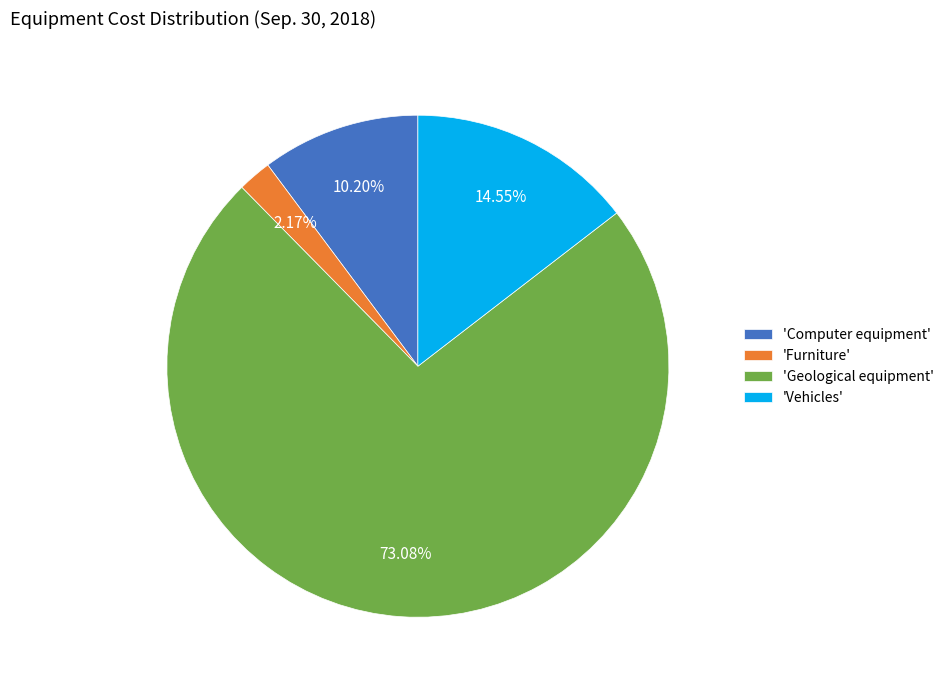

Between 'Vehicles' and 'Computer equipment', which is larger?

'Vehicles'